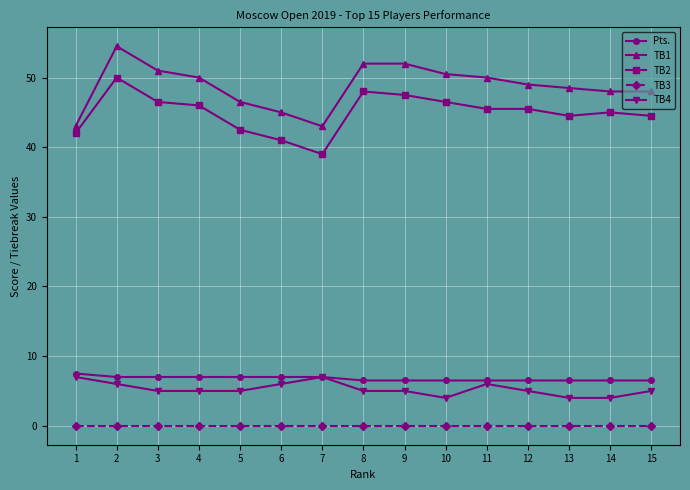

Count the number of data series in this chart.

5